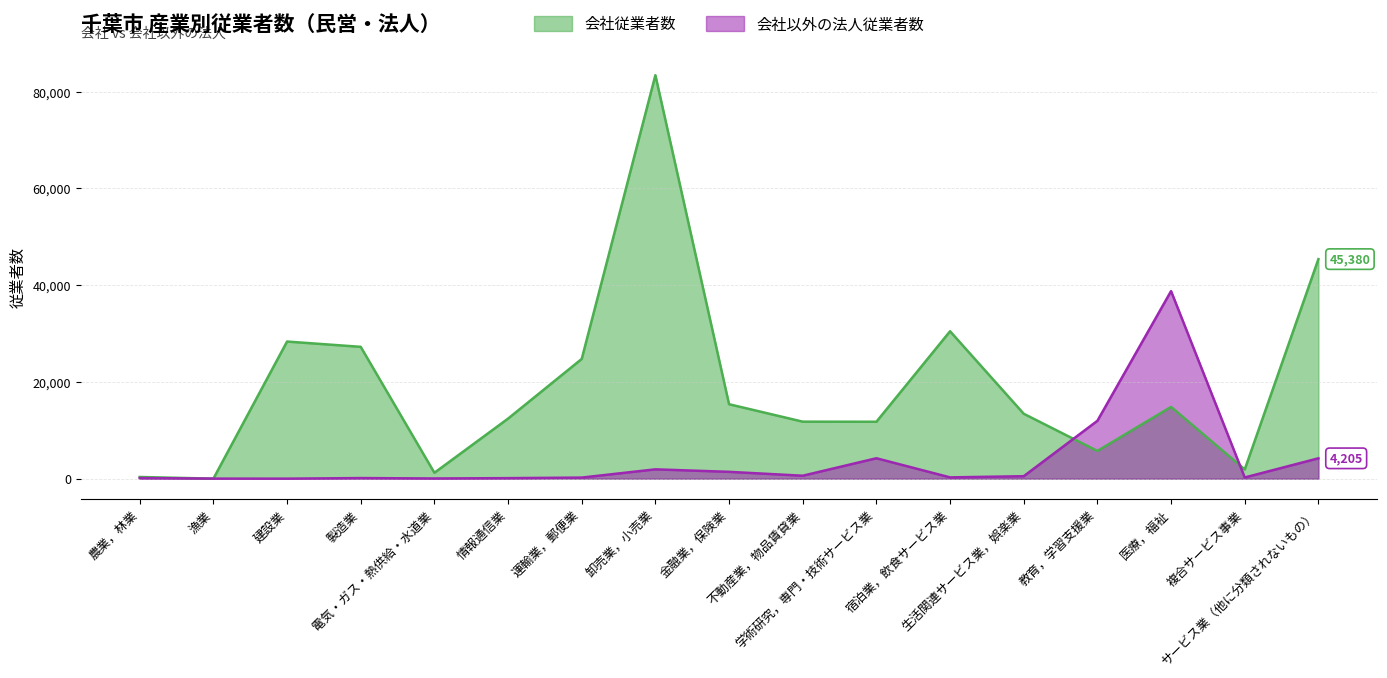

Which label corresponds to the smallest value in the chart?

建設業